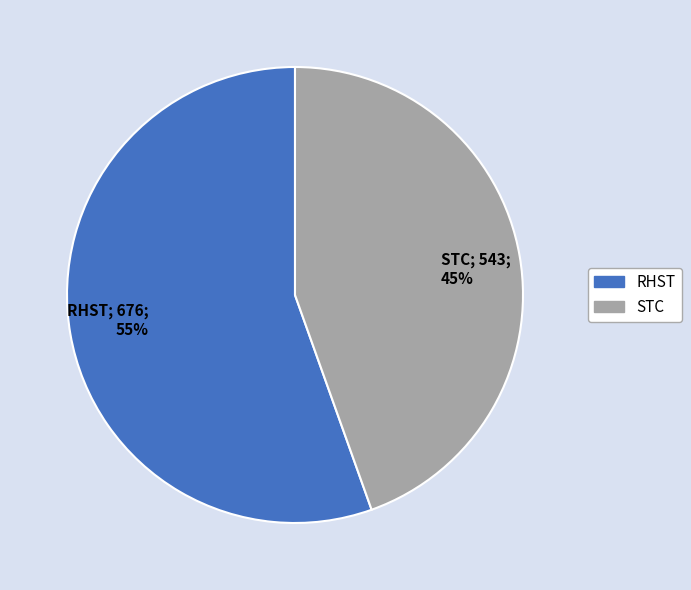

Combined, do STC and RHST account for over 50%?

Yes